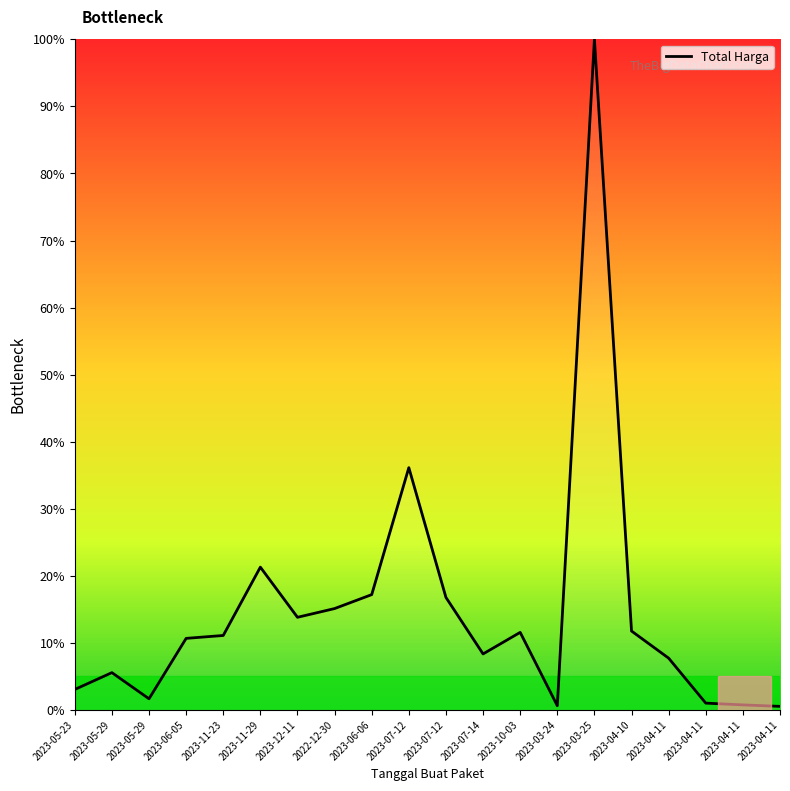

Rank the categories by value from highest to lowest.

2023-03-25, 2023-07-12, 2023-11-29, 2023-06-06, 2023-07-12, 2022-12-30, 2023-12-11, 2023-04-10, 2023-10-03, 2023-11-23, 2023-06-05, 2023-07-14, 2023-04-11, 2023-05-29, 2023-05-23, 2023-05-29, 2023-04-11, 2023-04-11, 2023-03-24, 2023-04-11